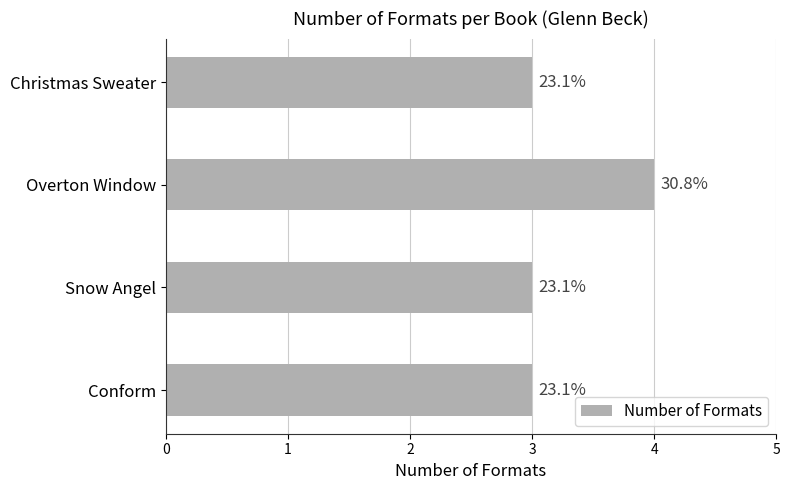

Does the chart contain any negative values?

No